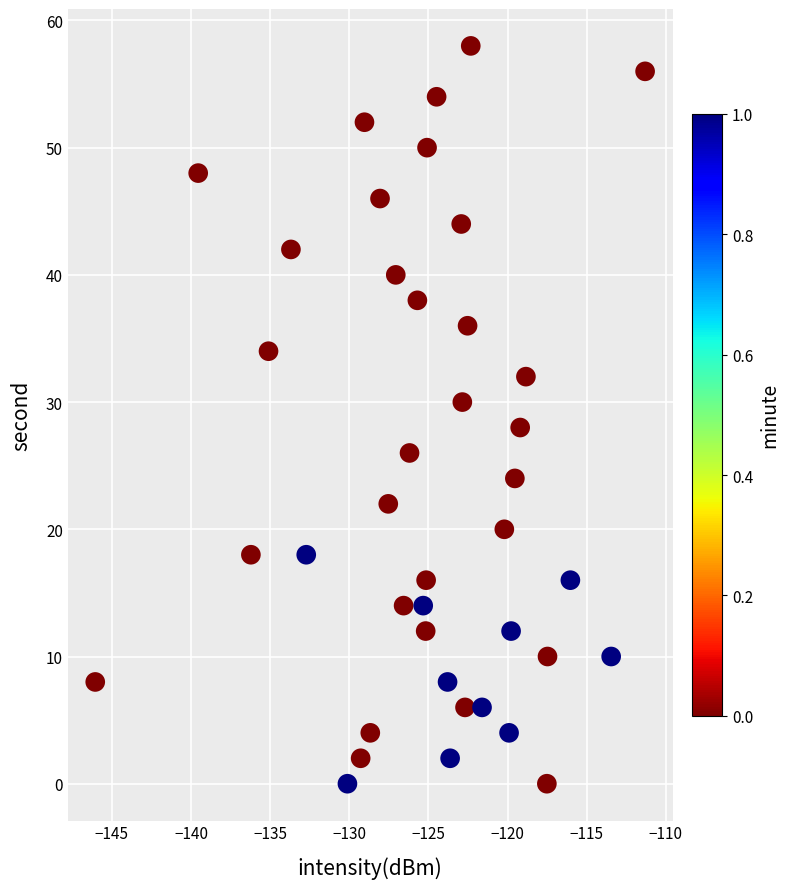

What is the range of Y values (max minus min)?

58